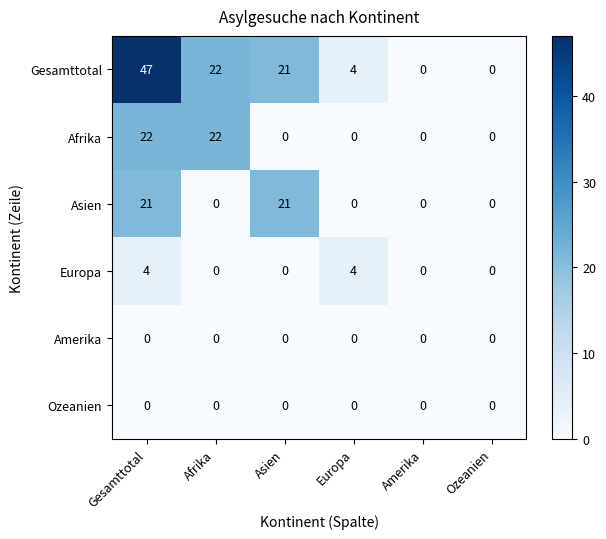

What is the difference between the maximum and minimum values in the Gesamttotal series?

47